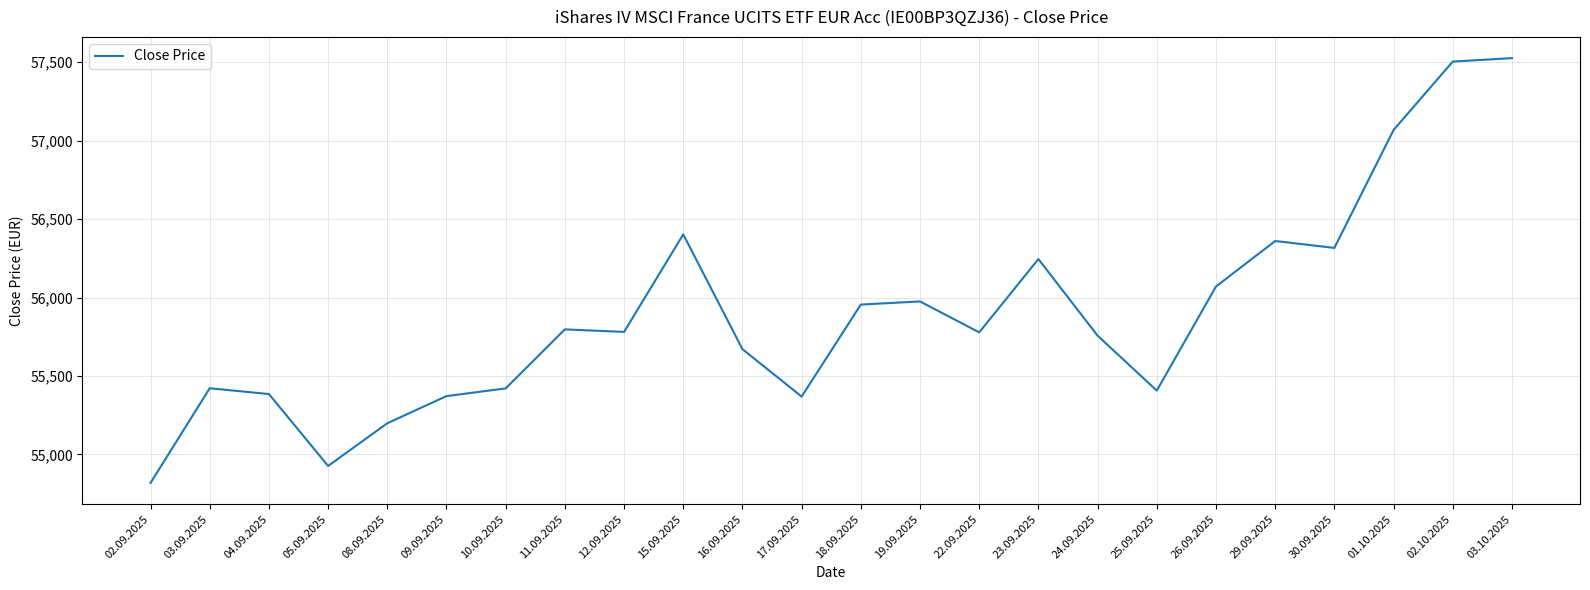

Is it true that the value at 15.09.2025 is 56402?

True